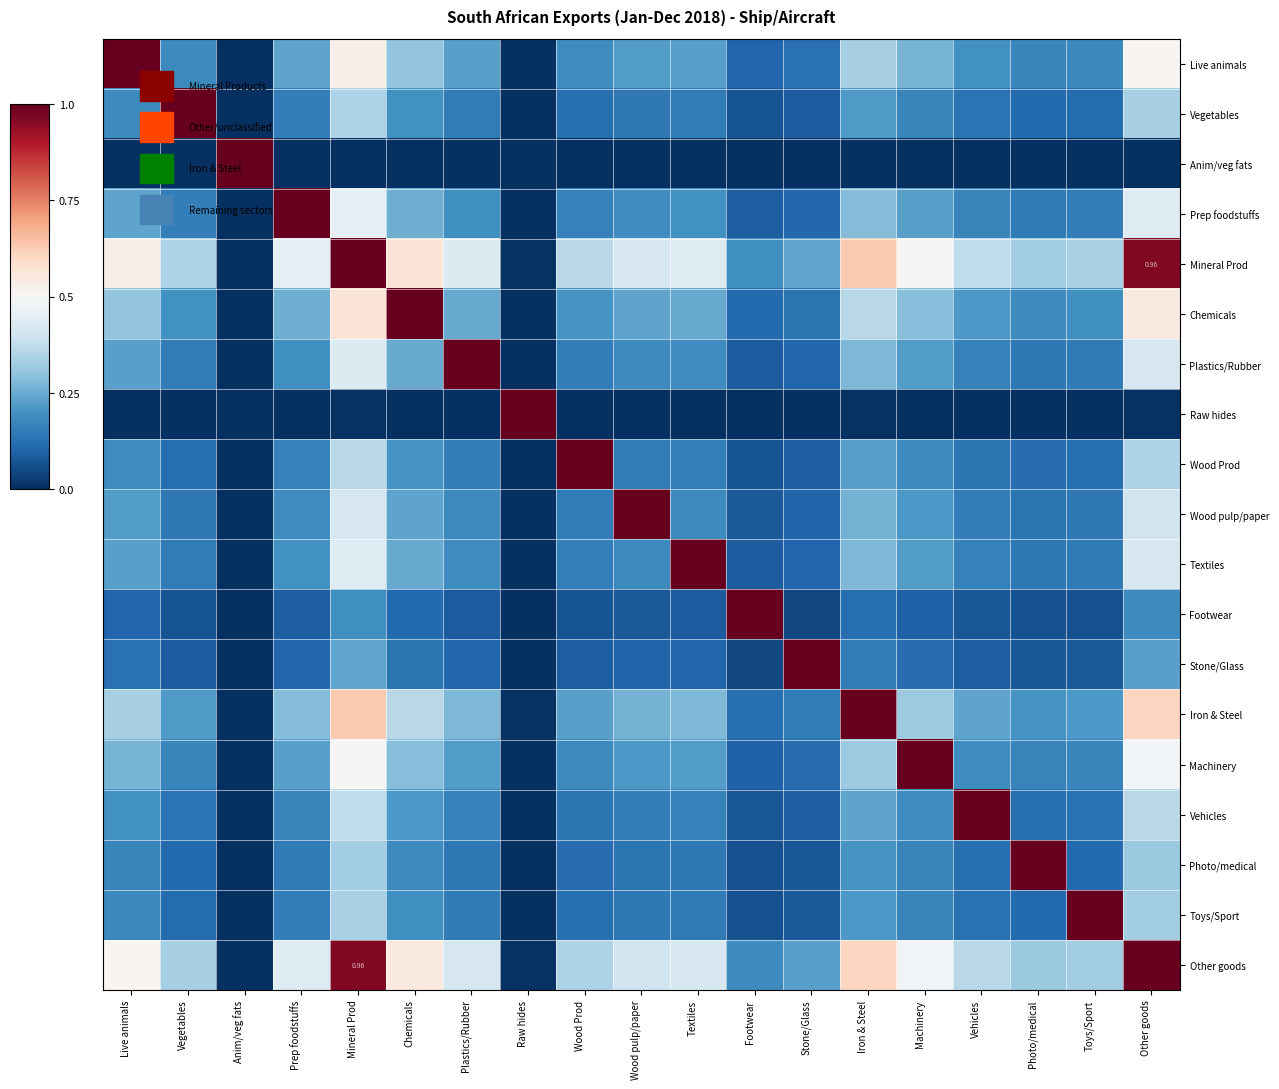

Which series has the largest total across all categories?

Mineral Prod